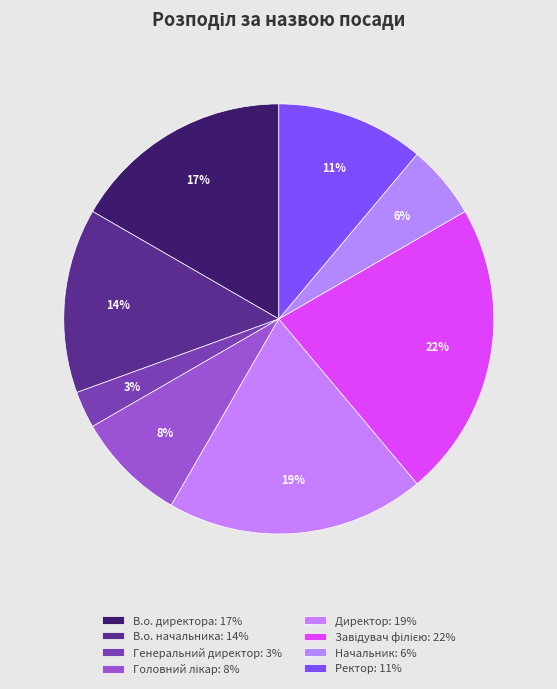

Which category has the smallest portion of the pie?

Генеральний директор